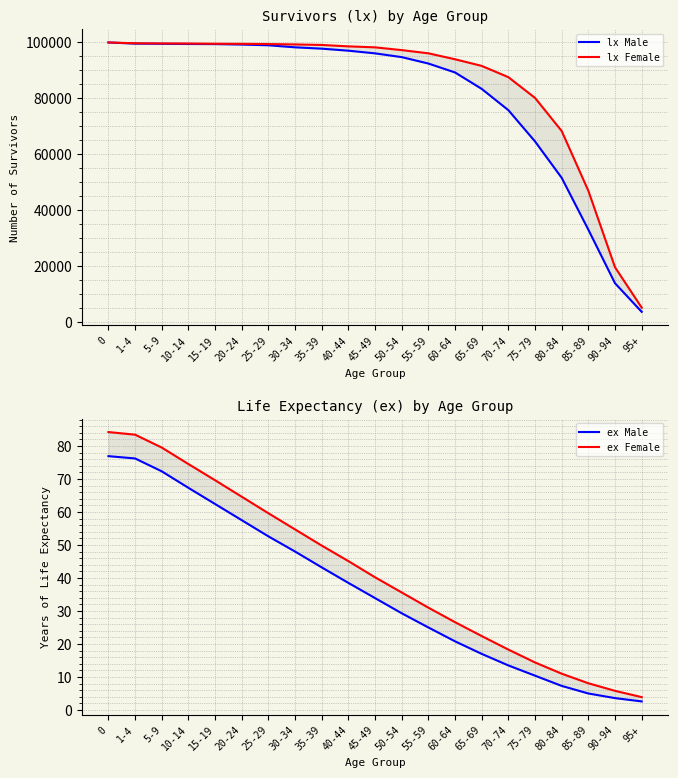

Which series has the largest range (max minus min)?

lx Male